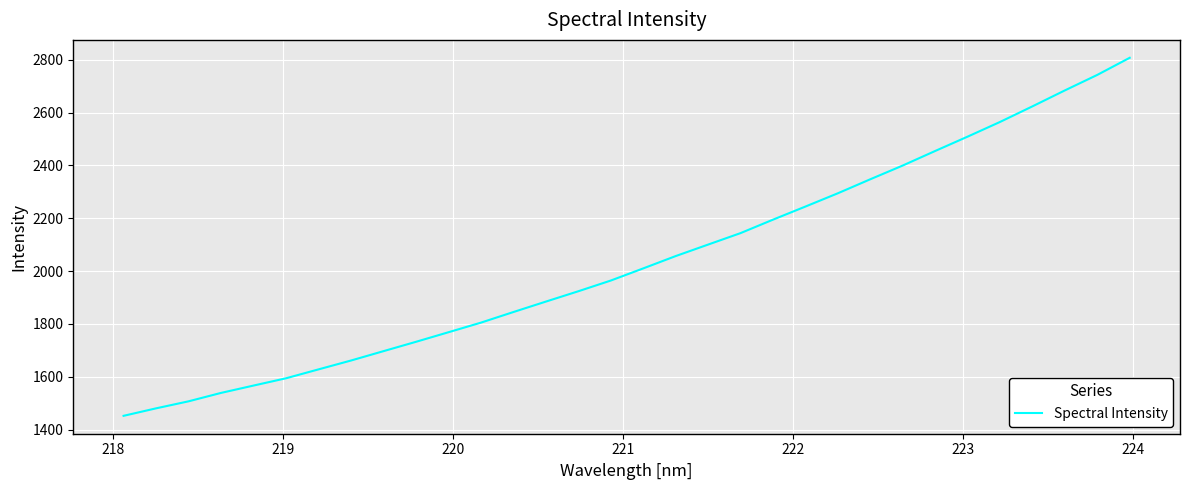

What is the difference between the maximum and minimum values?

1355.7